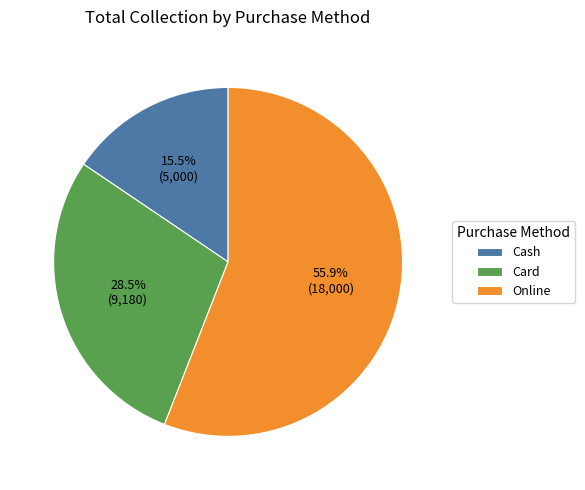

Is the sum of Card and Cash greater than half?

No